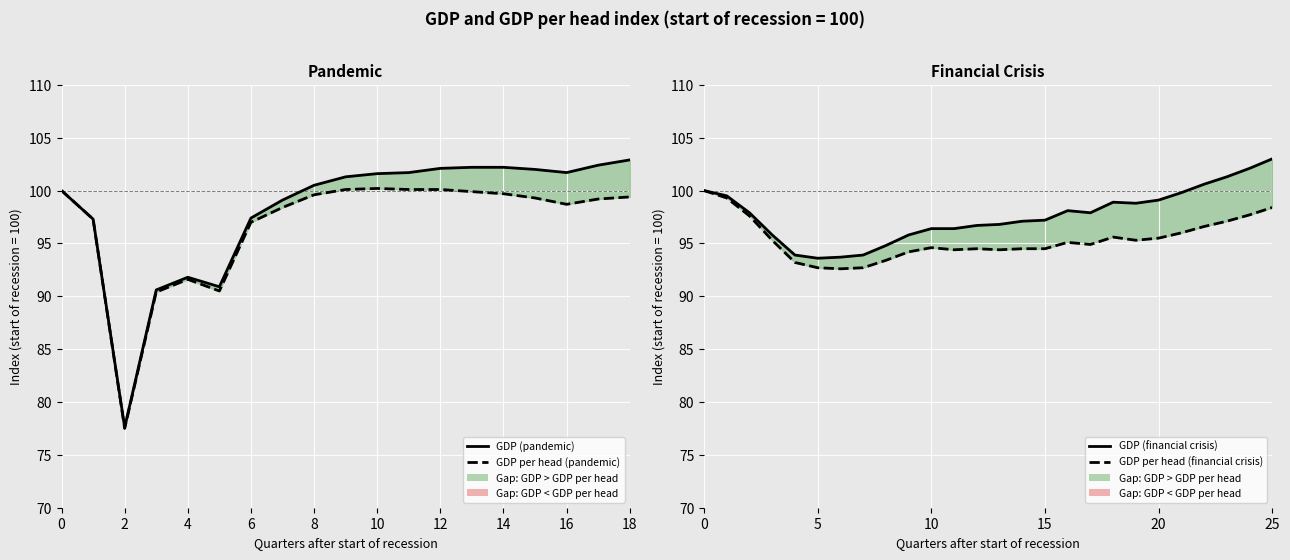

How many lines are shown in the chart?

2